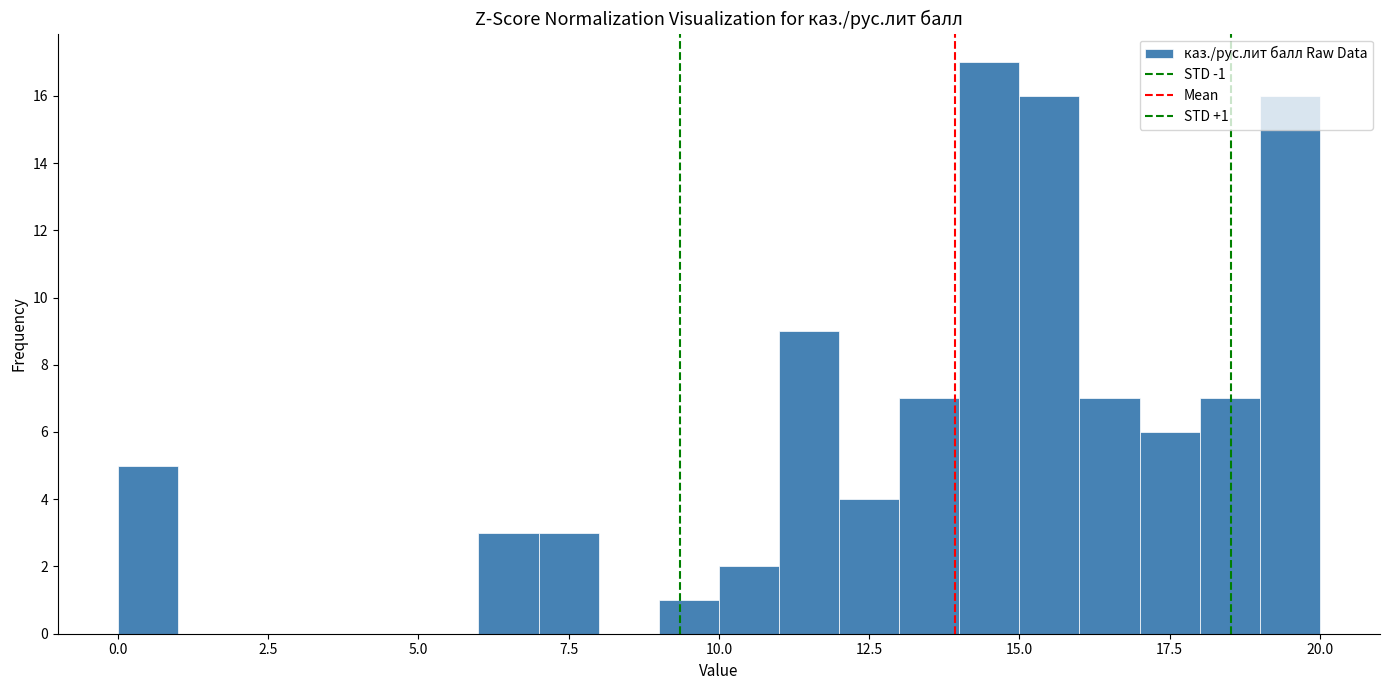

Around what value on the x-axis is the tallest bar? Give the approximate position of its centre, as read against the axis.

14.5